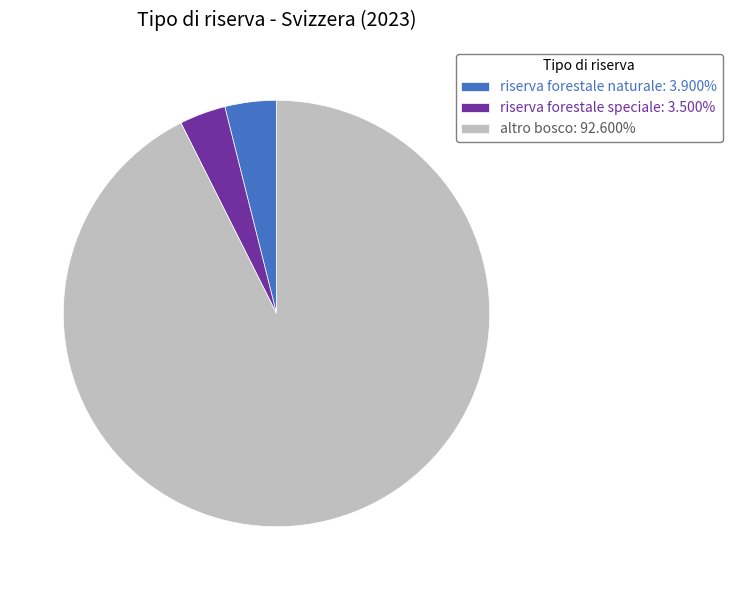

Combined, do riserva forestale naturale: 3.900% and altro bosco: 92.600% account for over 50%?

Yes